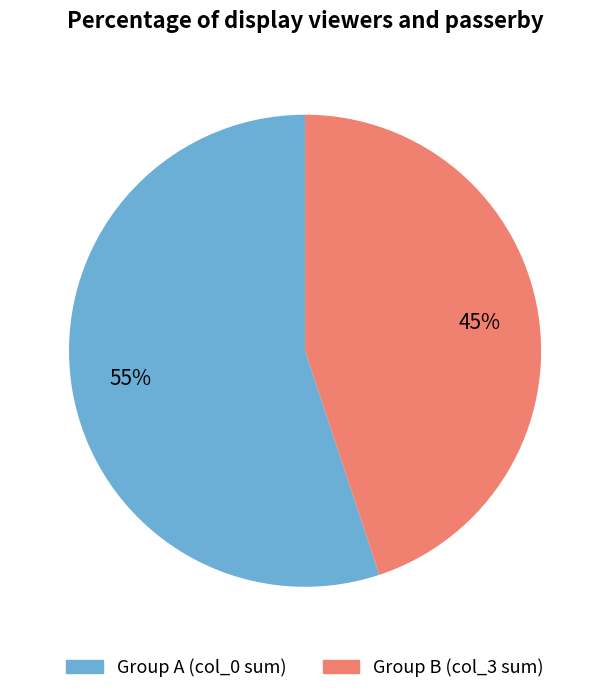

Count the number of slices in the pie.

2